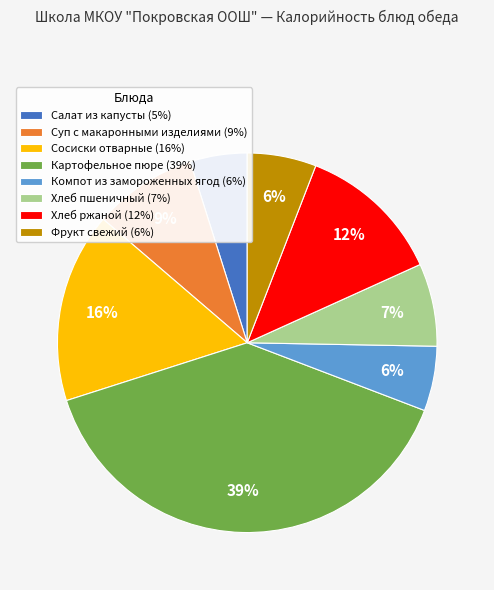

Do Суп с макаронными изделиями (9%) and Хлеб пшеничный (7%) together represent more than half of the pie?

No